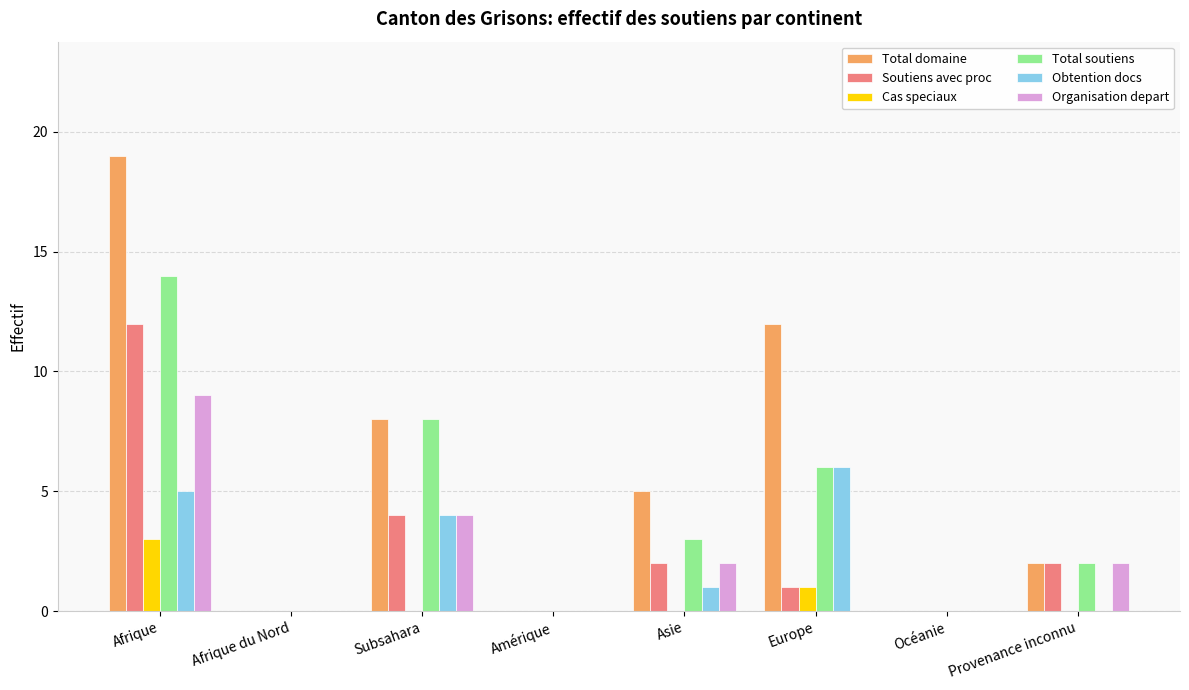

Reading right to left, extract all data points from this chart.

Total domaine: Provenance inconnu=2	Océanie=0	Europe=12	Asie=5	Amérique=0	Subsahara=8	Afrique du Nord=0	Afrique=19
Soutiens avec proc: Provenance inconnu=2	Océanie=0	Europe=1	Asie=2	Amérique=0	Subsahara=4	Afrique du Nord=0	Afrique=12
Cas speciaux: Provenance inconnu=0	Océanie=0	Europe=1	Asie=0	Amérique=0	Subsahara=0	Afrique du Nord=0	Afrique=3
Total soutiens: Provenance inconnu=2	Océanie=0	Europe=6	Asie=3	Amérique=0	Subsahara=8	Afrique du Nord=0	Afrique=14
Obtention docs: Provenance inconnu=0	Océanie=0	Europe=6	Asie=1	Amérique=0	Subsahara=4	Afrique du Nord=0	Afrique=5
Organisation depart: Provenance inconnu=2	Océanie=0	Europe=0	Asie=2	Amérique=0	Subsahara=4	Afrique du Nord=0	Afrique=9